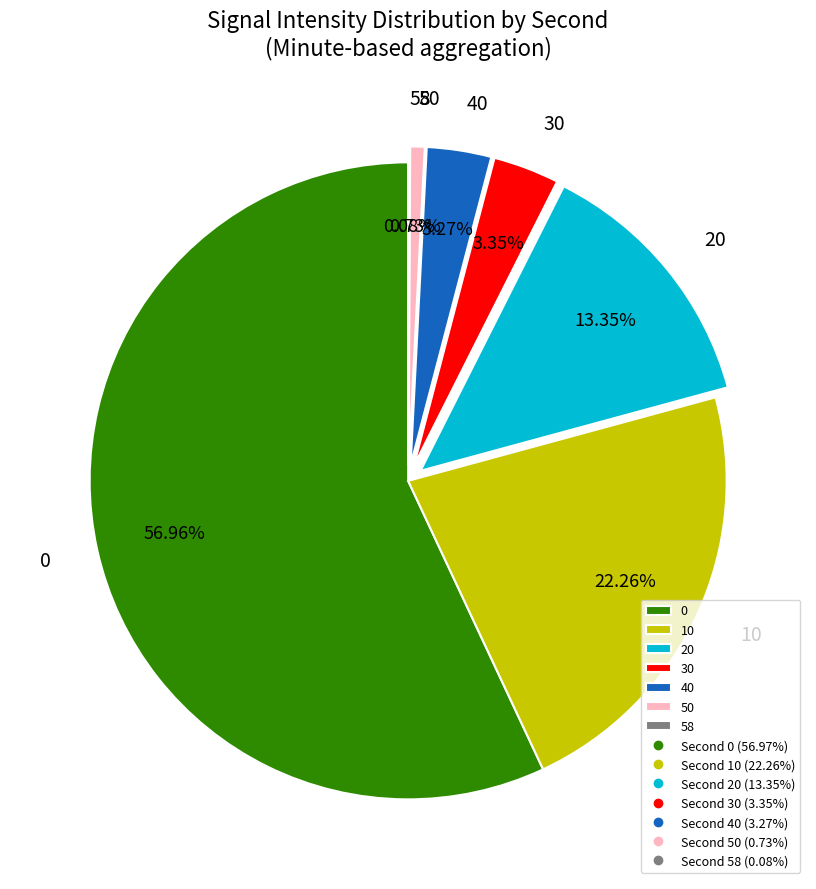

Is it true that 30 is 15% of the pie?

False